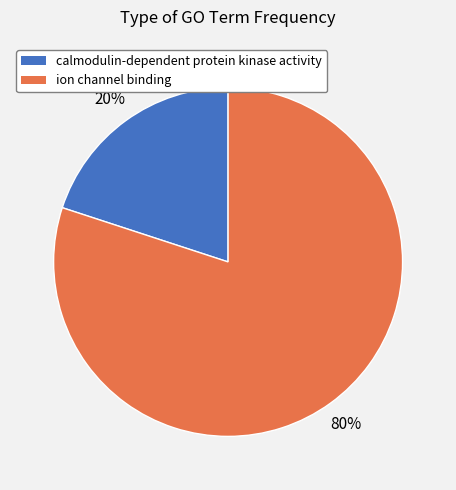

What is the smallest slice in the pie chart?

calmodulin-dependent protein kinase activity